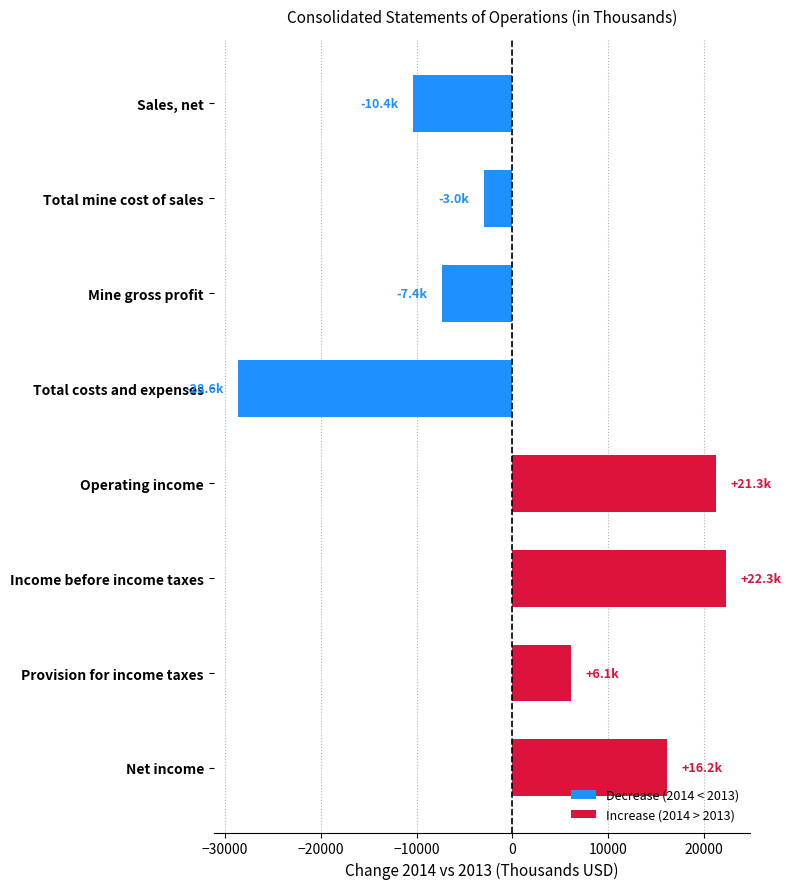

Reading top to bottom, what are all the values shown in this chart?

Sales, net=-10379	Total mine cost of sales=-2992	Mine gross profit=-7387	Total costs and expenses=-28645	Operating income=21258	Income before income taxes=22291	Provision for income taxes=6131	Net income=16160